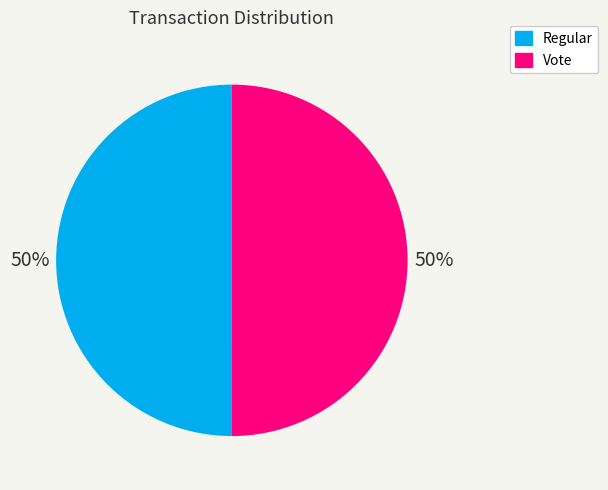

How many segments does this pie chart have?

2